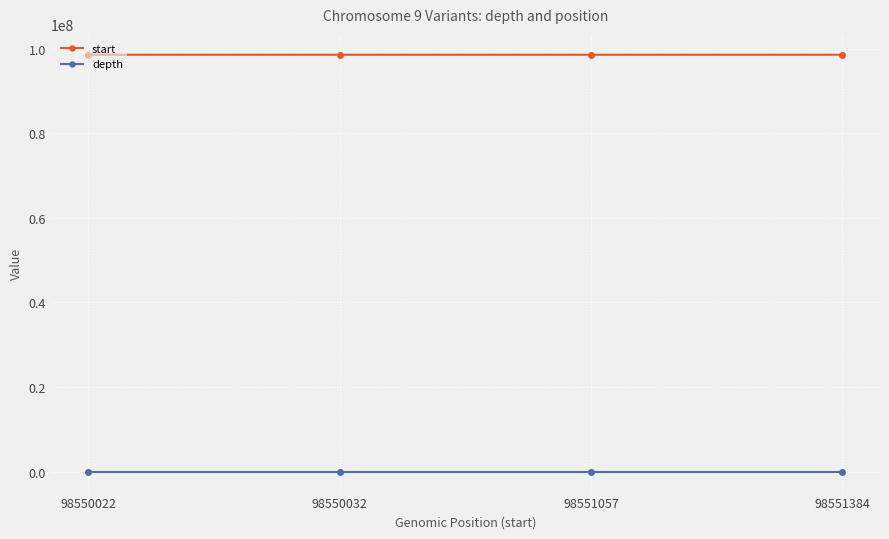

At 98550022, list the series in order from smallest to largest.

depth, start